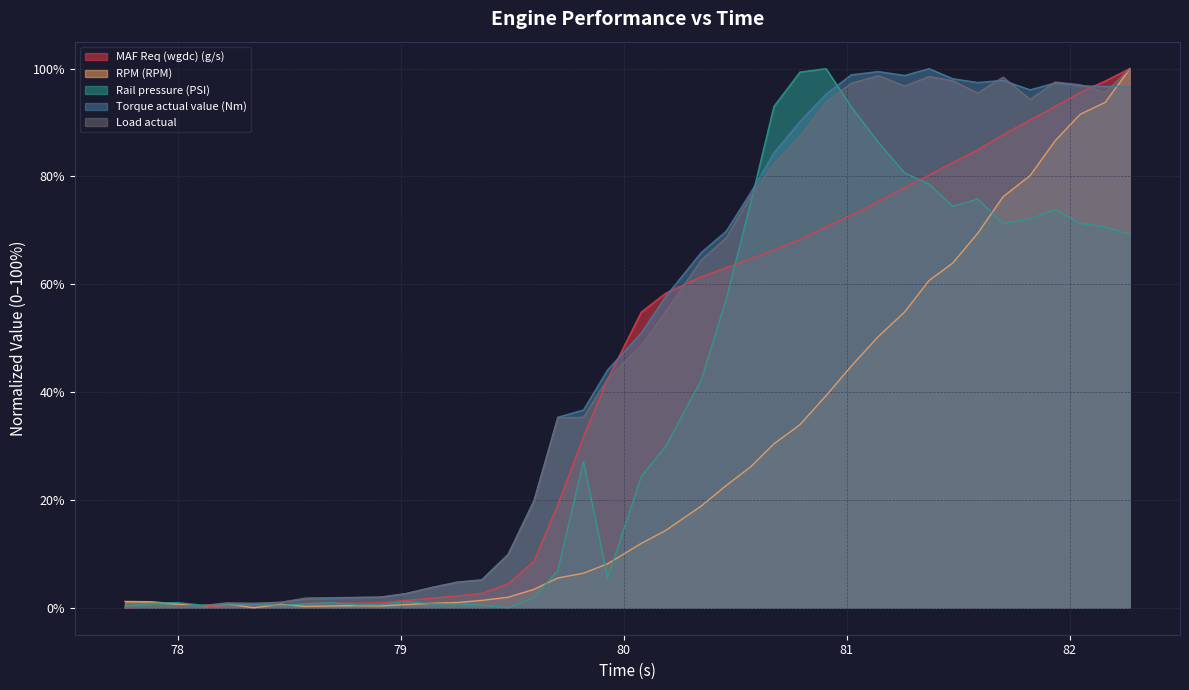

How many interior local peaks does the Torque actual value (Nm) series have?

6